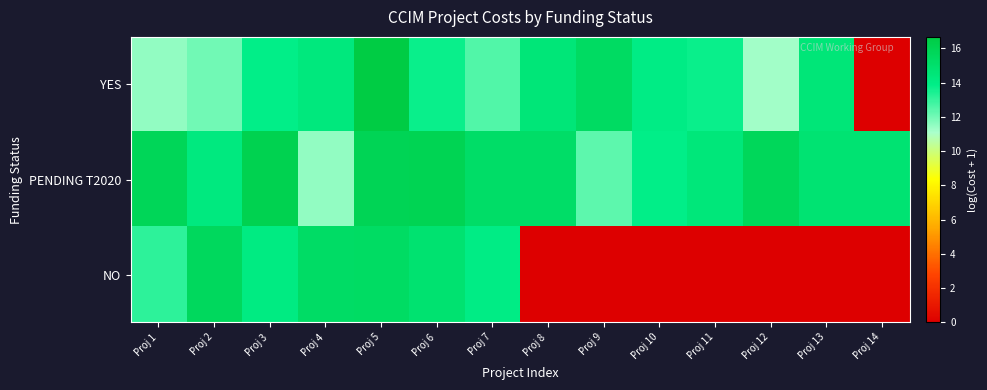

What is the spread (max minus min) of values at Proj 10?

14.0